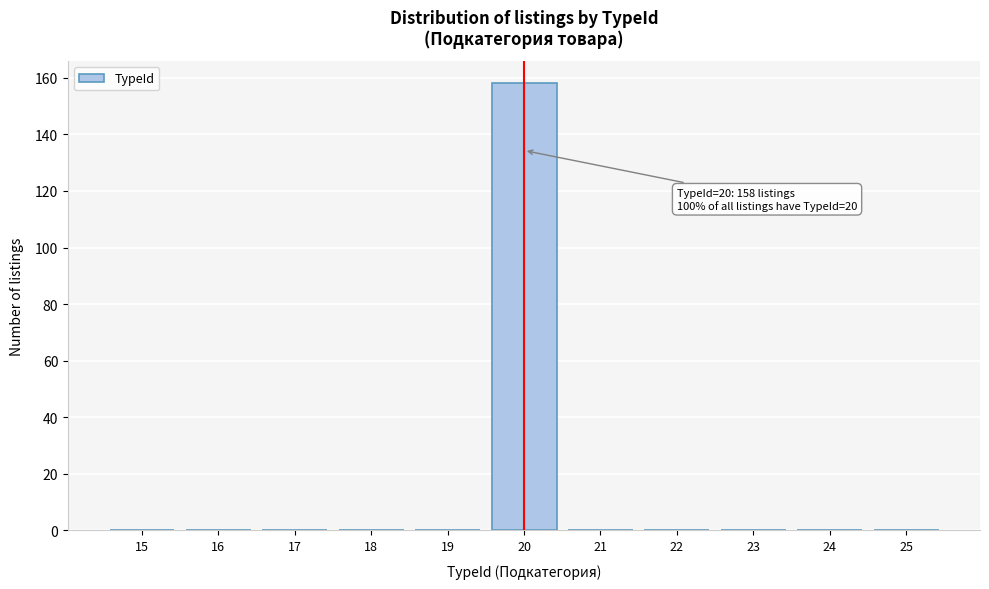

Reading left to right, what are all the values shown in this chart?

15=0	16=0	17=0	18=0	19=0	20=158	21=0	22=0	23=0	24=0	25=0